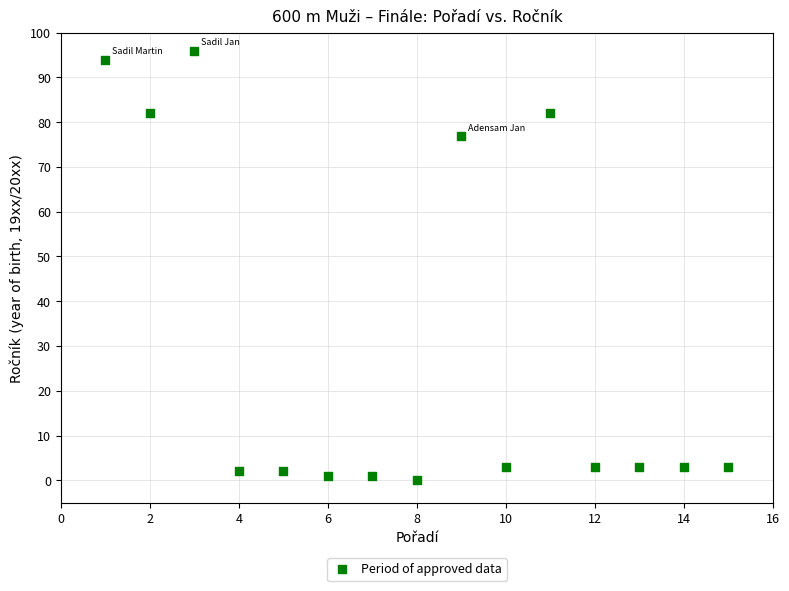

What Y value in the scatter plot is closest to 48?

77